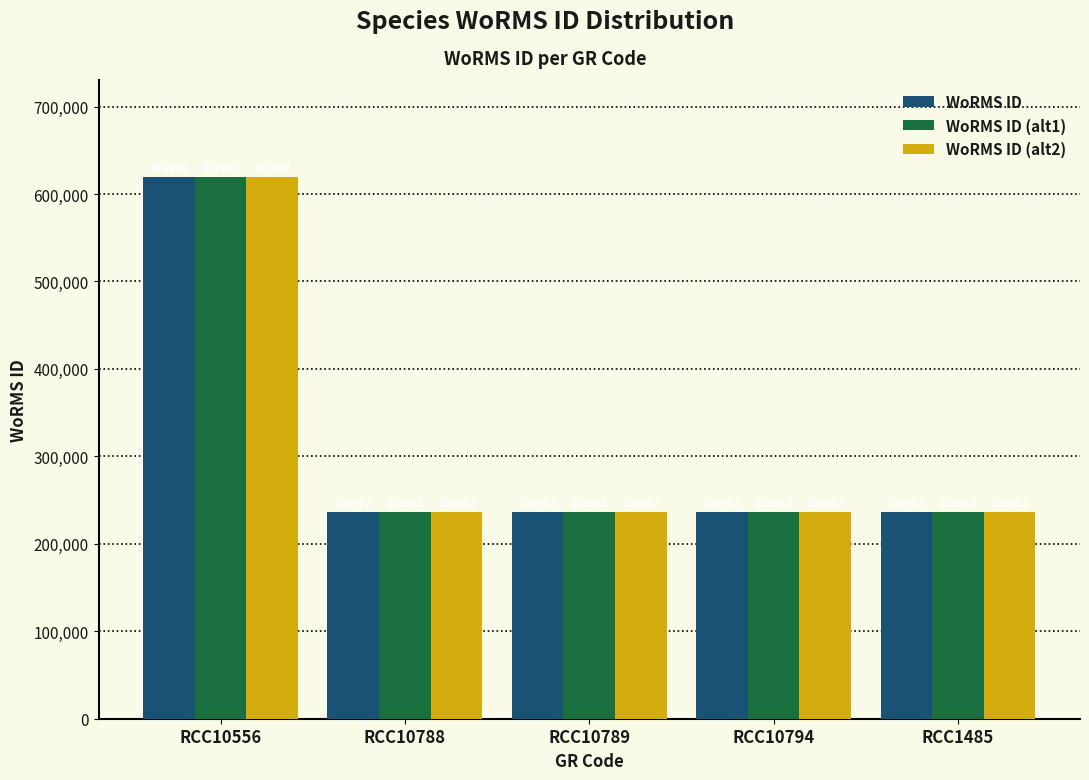

True or false: WoRMS ID (alt2) has a value of 414237 at RCC1485.

False